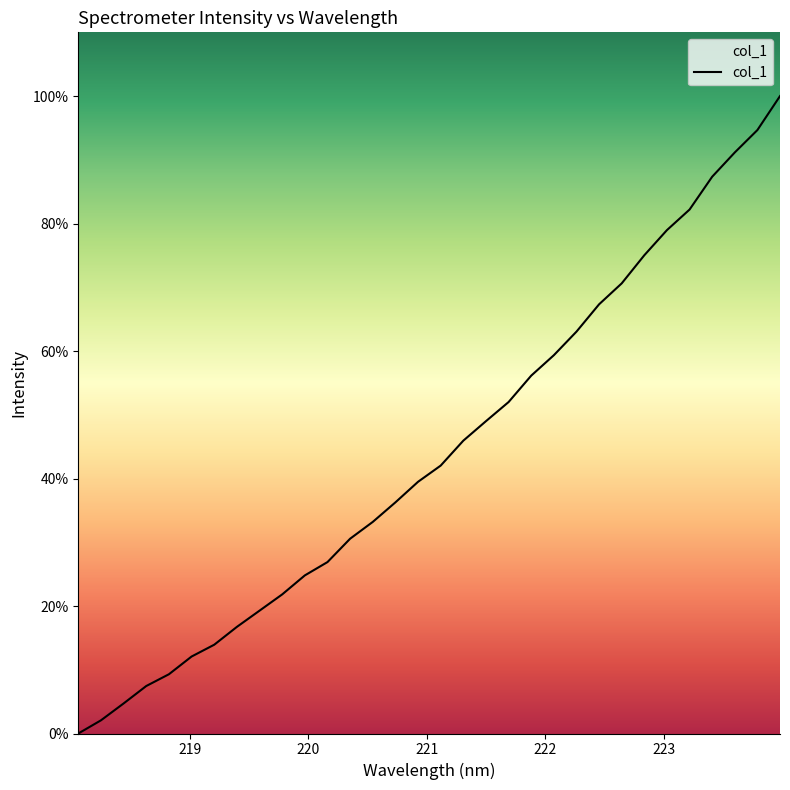

What is the greatest value displayed?

100.0